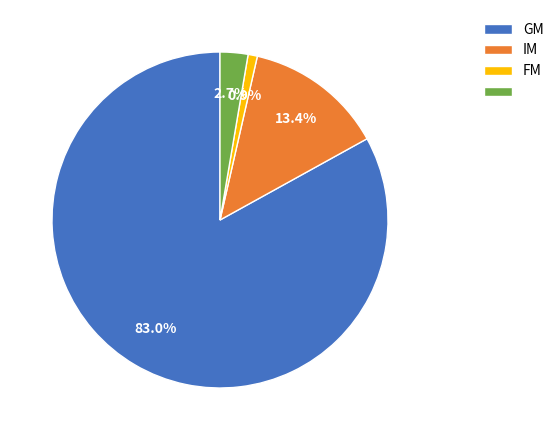

To the nearest percent, what is the average slice percentage?

25%